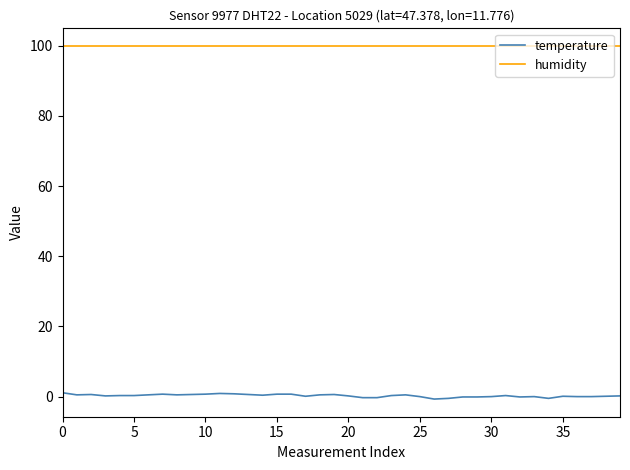

What is the average value of the humidity series?

99.9